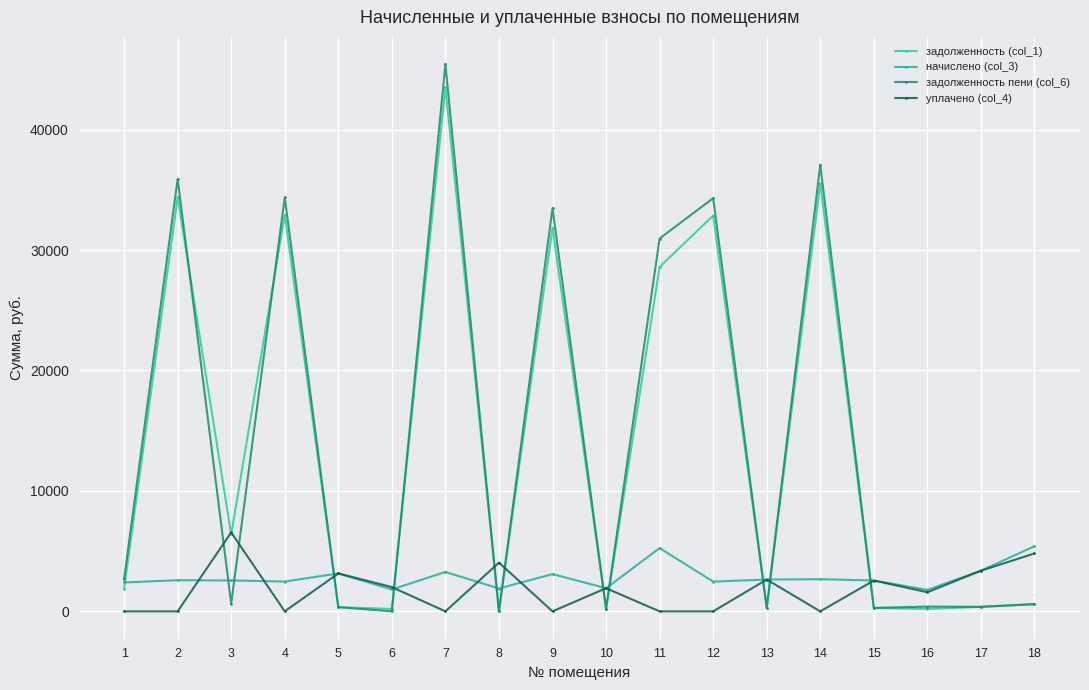

Rank the series at 13 from lowest to highest value.

задолженность (col_1), задолженность пени (col_6), начислено (col_3), уплачено (col_4)